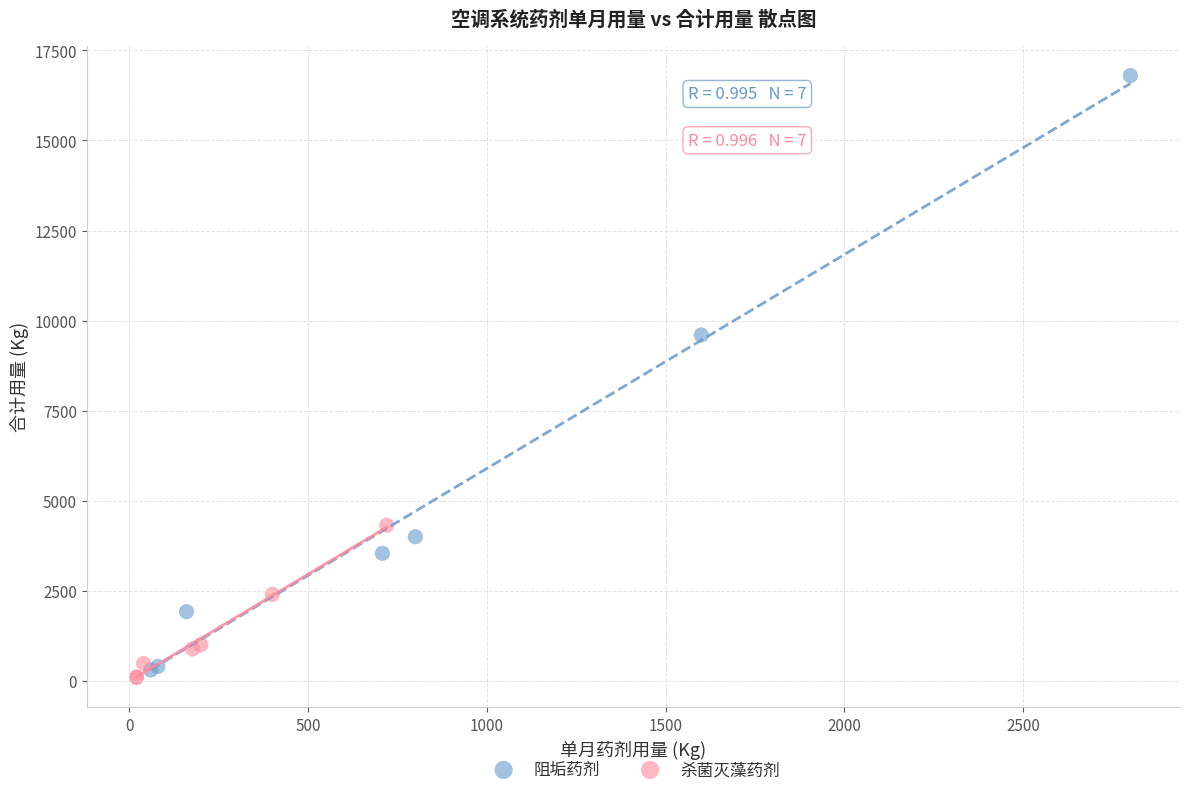

Which series reaches the maximum Y coordinate?

阻垢药剂